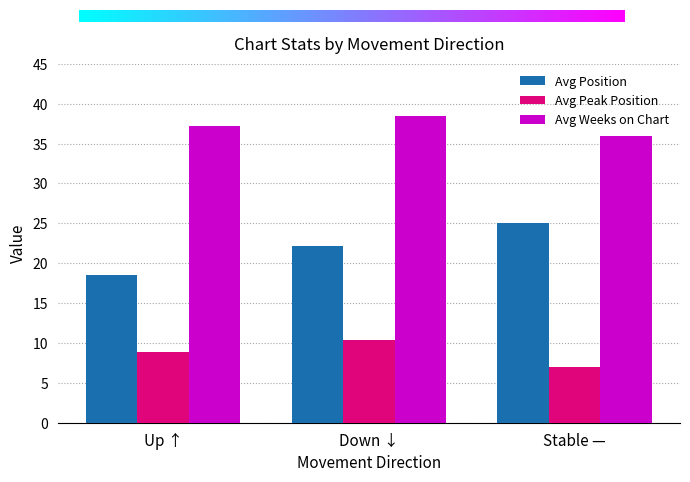

Reading left to right, extract all data points from this chart.

Avg Position: Up ↑=18.5	Down ↓=22.1	Stable —=25.0
Avg Peak Position: Up ↑=8.9	Down ↓=10.3	Stable —=7.0
Avg Weeks on Chart: Up ↑=37.2	Down ↓=38.5	Stable —=36.0